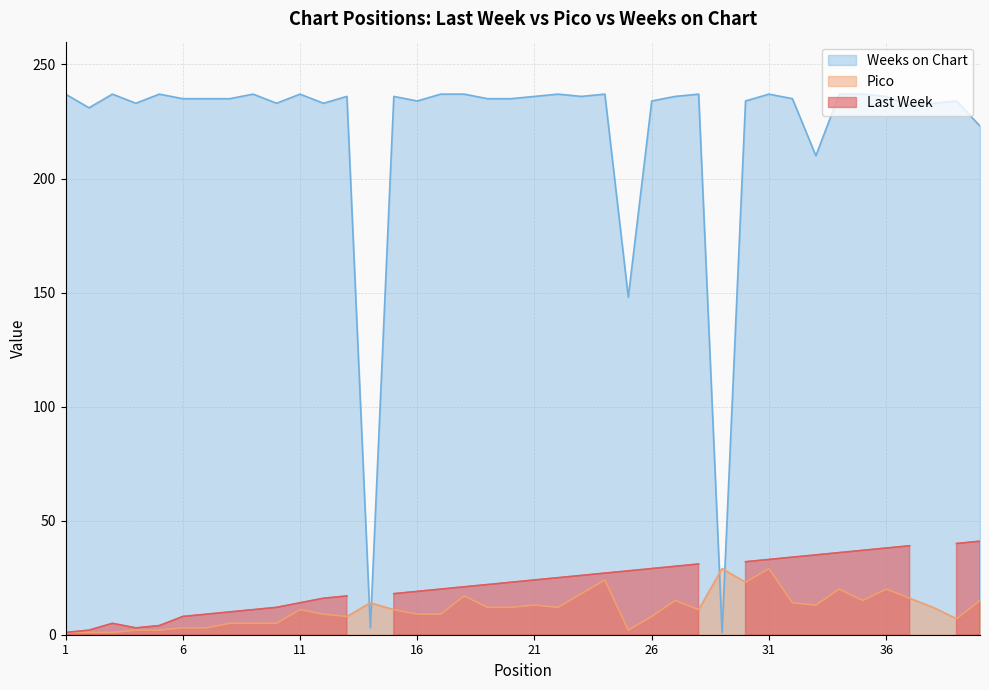

How many intersections are there between Pico and Weeks on Chart?

4